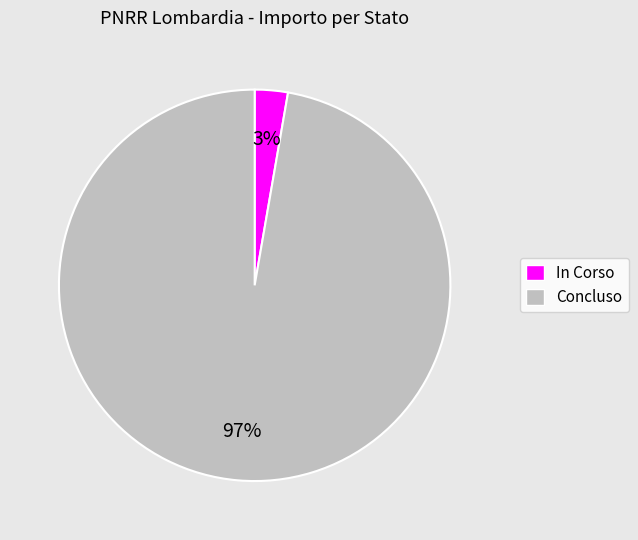

To the nearest percent, what is the combined percentage of In Corso and Concluso?

100%